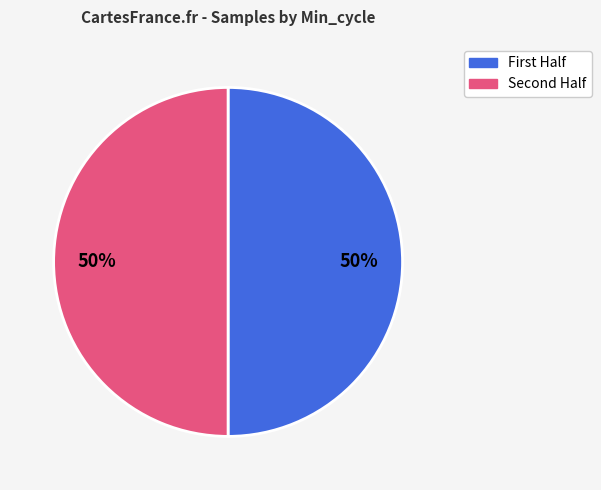

How many slices are in this pie chart?

2